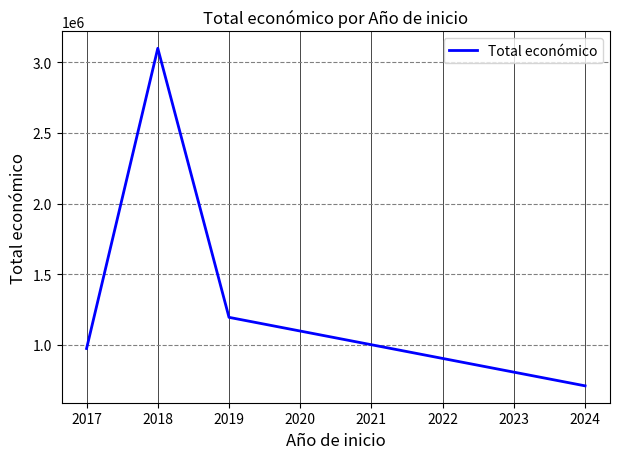

What is the difference between the second highest and second lowest values?

220459